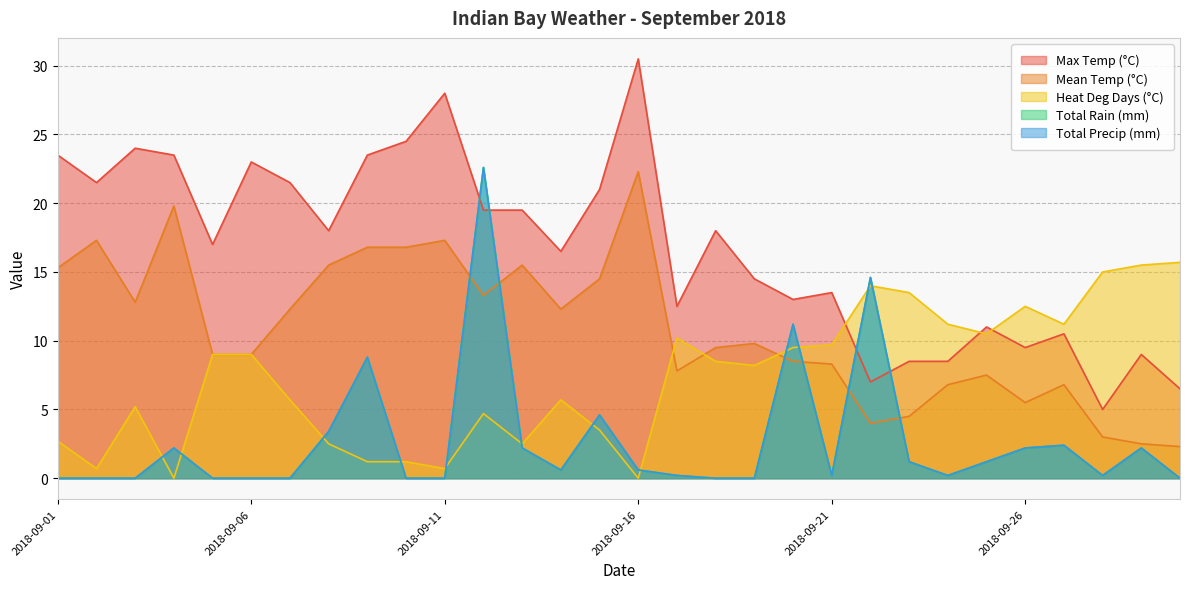

What is the highest value of the Heat Deg Days (°C) series?

15.7